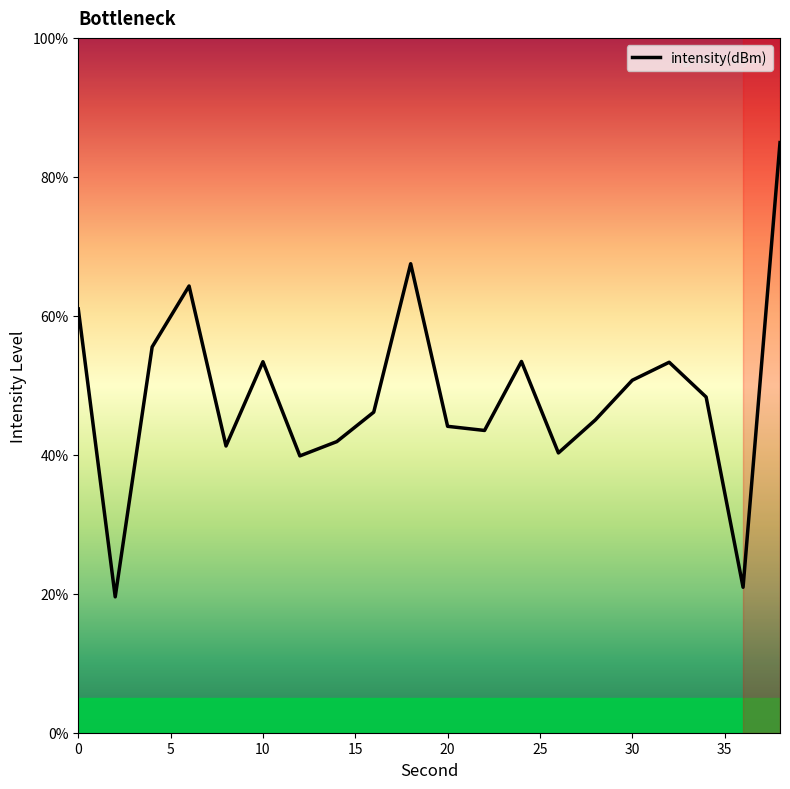

What is the difference between the maximum and second lowest values?

64.0